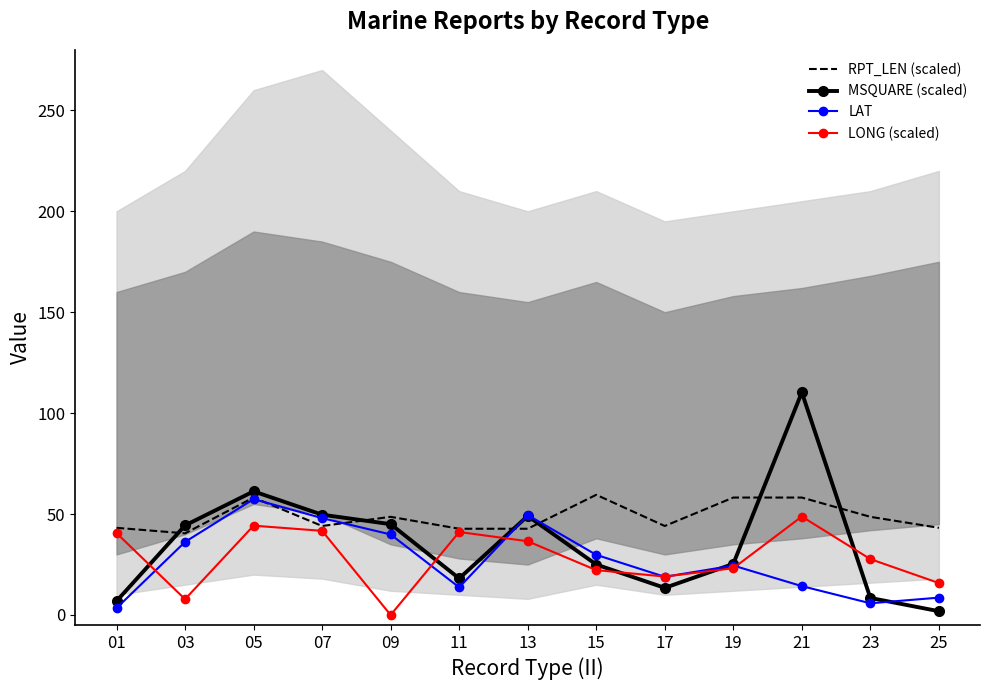

Reading right to left, list all the values displayed in this chart.

RPT_LEN (scaled): 25=43.2	23=48.6	21=58.2	19=58.2	17=44.1	15=59.5	13=42.7	11=42.7	09=48.6	07=44.1	05=58.2	03=40.5	01=43.2
MSQUARE (scaled): 25=1.9	23=8.4	21=110.3	19=25.3	17=13.4	15=25.0	13=49.1	11=18.1	09=45.0	07=49.7	05=61.2	03=44.4	01=6.9
LAT: 25=8.6	23=5.8	21=14.3	19=24.5	17=18.9	15=29.8	13=49.5	11=13.7	09=39.9	07=48.0	05=57.4	03=36.2	01=3.4
LONG (scaled): 25=15.8	23=27.7	21=48.8	19=23.2	17=19.1	15=22.2	13=36.5	11=41.1	09=0.0	07=41.7	05=44.3	03=7.8	01=40.6